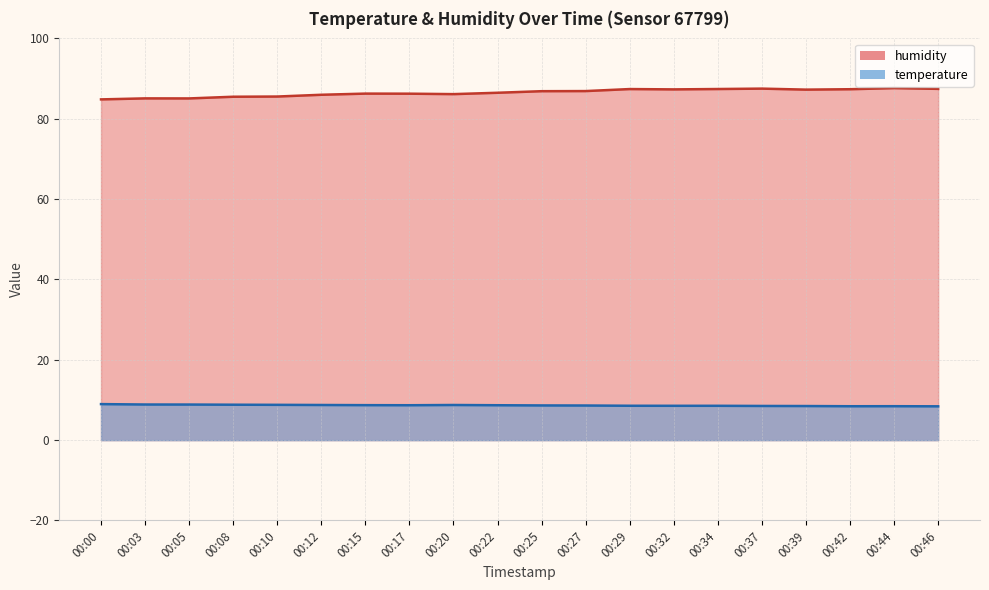

Reading right to left, what are all the values shown in this chart?

temperature: 00:46=8.4	00:44=8.4	00:42=8.4	00:39=8.5	00:37=8.5	00:34=8.6	00:32=8.6	00:29=8.6	00:27=8.6	00:25=8.6	00:22=8.7	00:20=8.8	00:17=8.7	00:15=8.7	00:12=8.8	00:10=8.8	00:08=8.8	00:05=8.9	00:03=8.9	00:00=9.0
humidity: 00:46=87.4	00:44=87.6	00:42=87.3	00:39=87.2	00:37=87.5	00:34=87.4	00:32=87.3	00:29=87.4	00:27=86.9	00:25=86.9	00:22=86.5	00:20=86.1	00:17=86.2	00:15=86.3	00:12=86.0	00:10=85.5	00:08=85.5	00:05=85.1	00:03=85.1	00:00=84.8